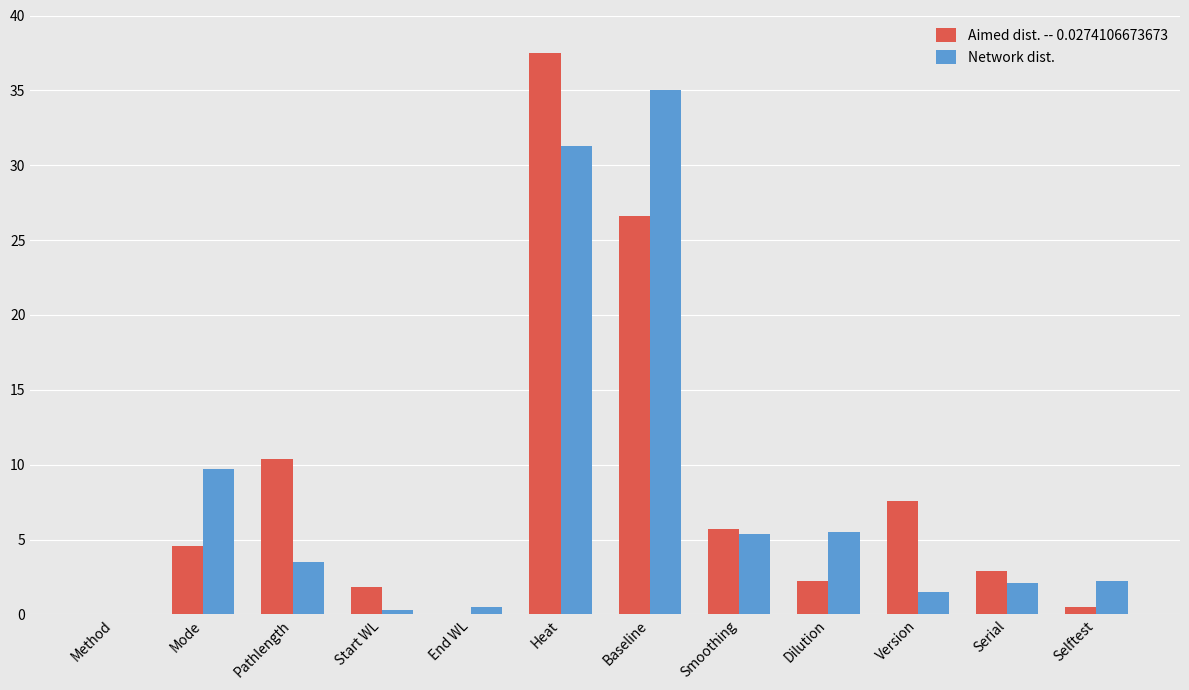

Is the value of Network dist. at Baseline greater than the value of Aimed dist. -- 0.0274106673673 at End WL?

Yes